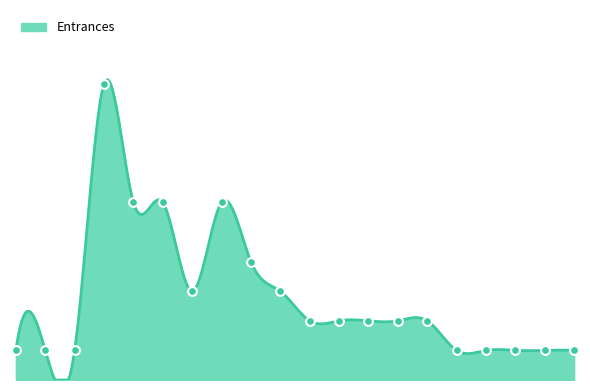

What is the ratio of the value at 17571 to the value at 154924?

1.0